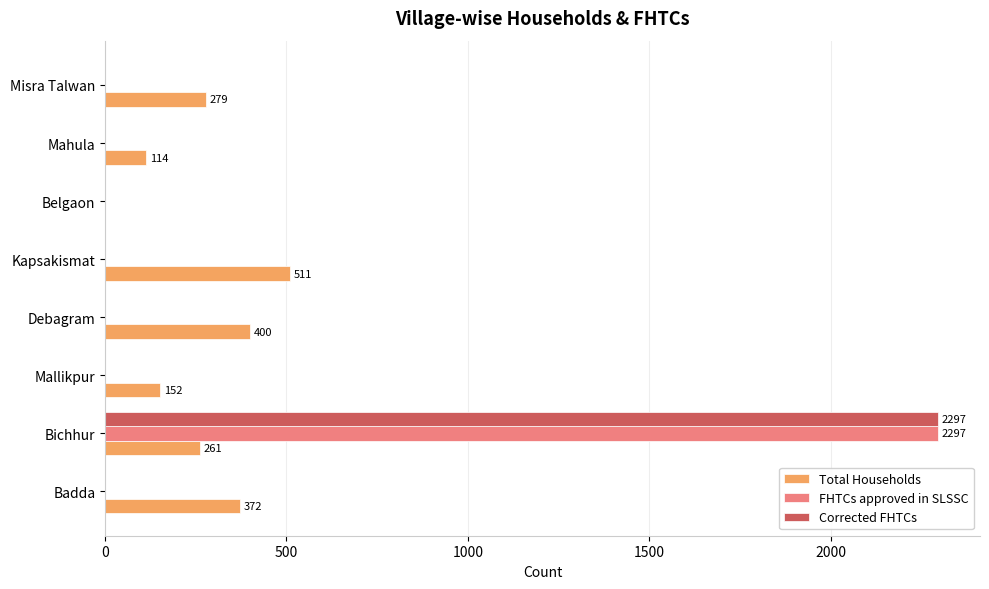

At which category is the sum across all series the highest?

Bichhur